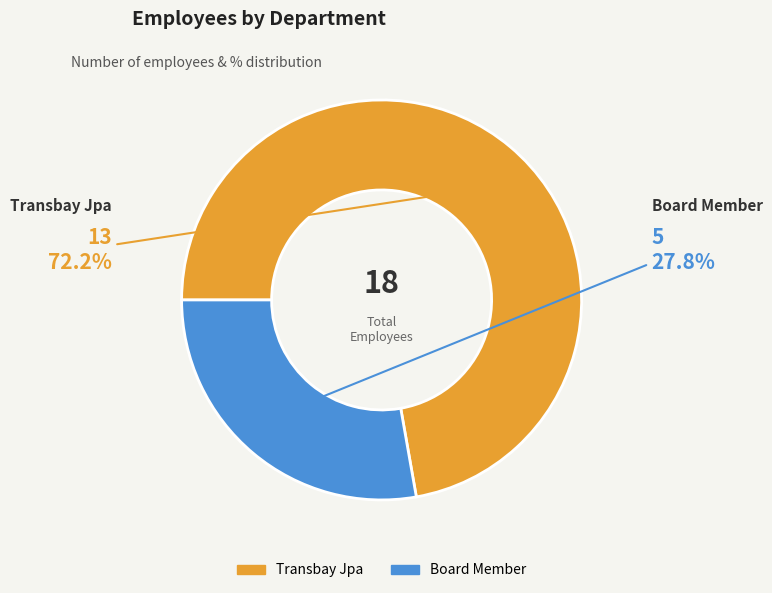

What percentage is NOT represented by Transbay Jpa?

27.8%